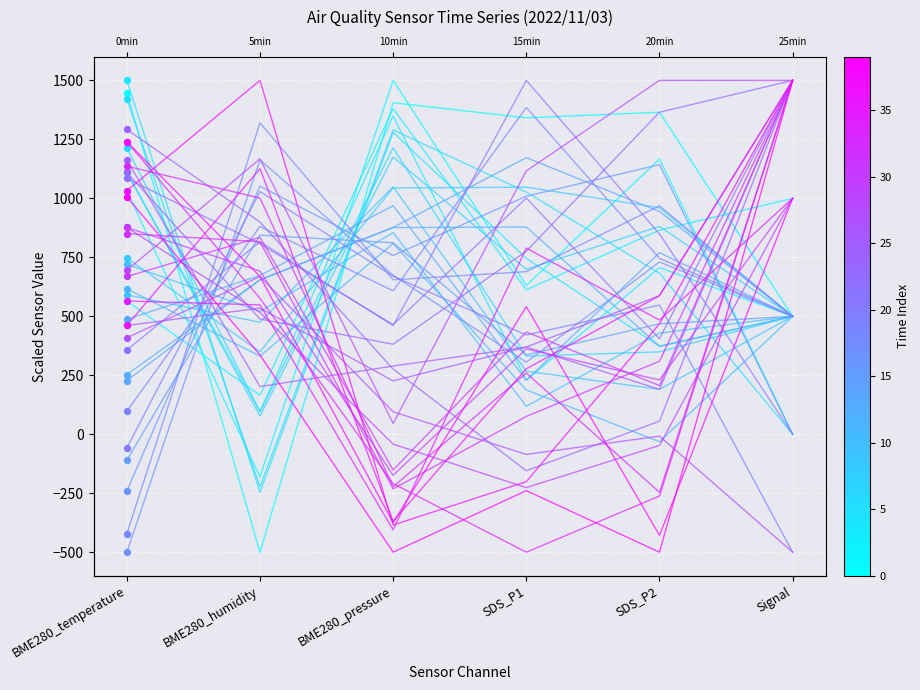

Approximately how many times larger is the value at BME280_temperature compared to Signal?

2.9